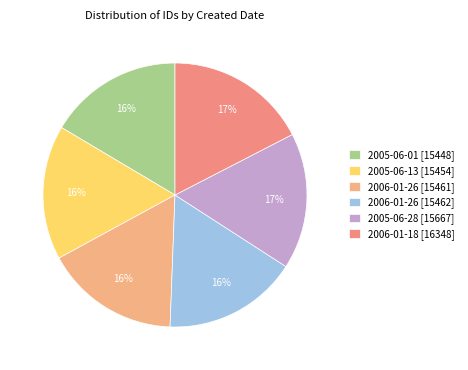

To the nearest percent, what is the average slice percentage?

17%